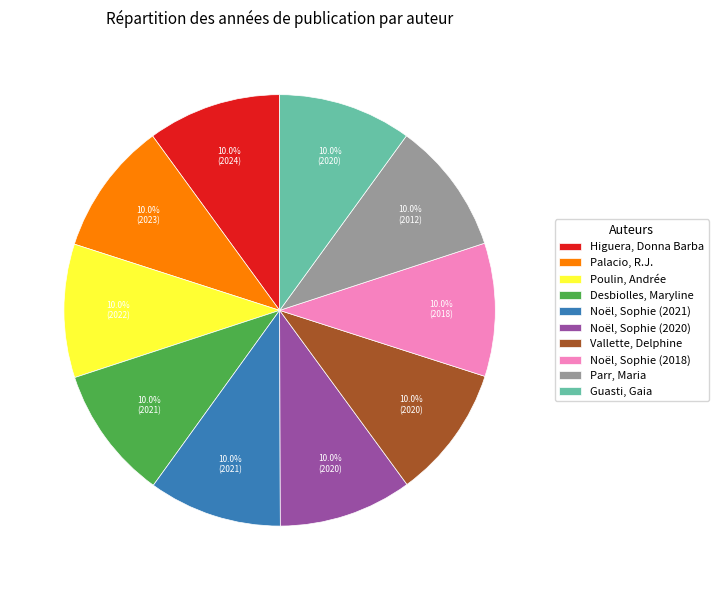

Does any single category account for the majority?

No